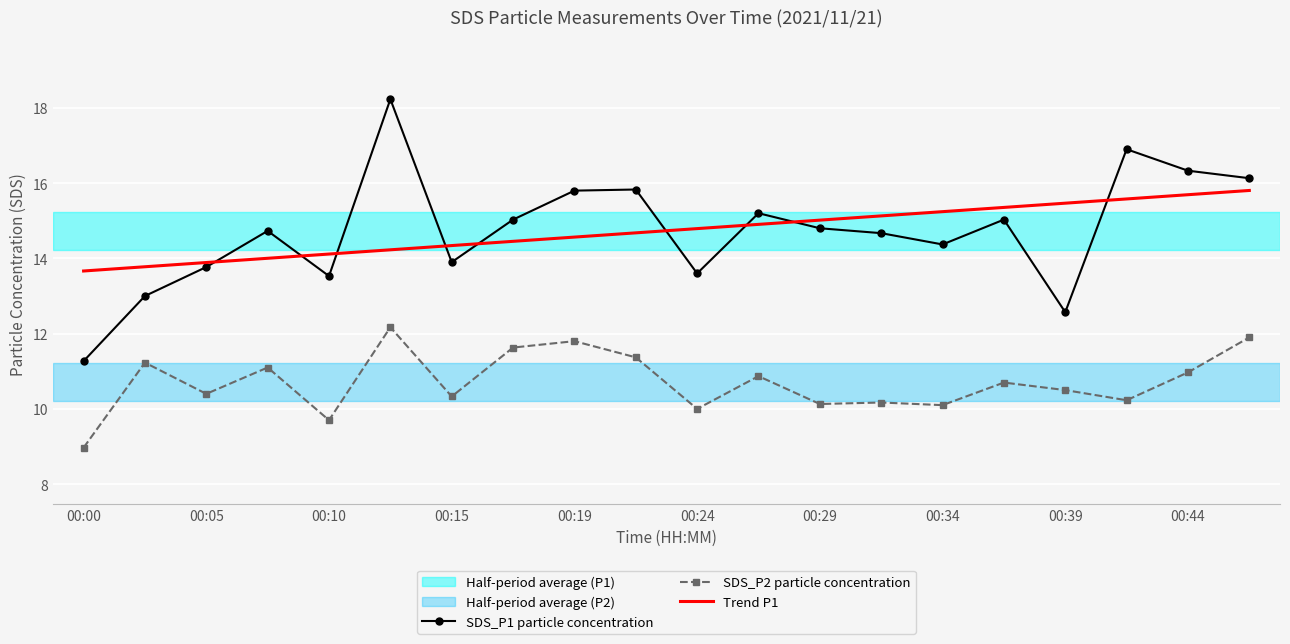

Which series has the widest spread of values?

SDS_P1 particle concentration